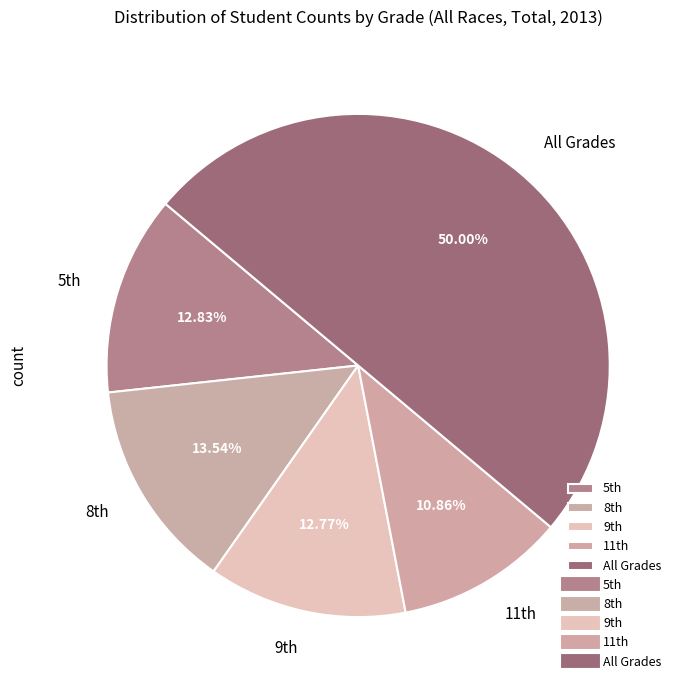

To the nearest percent, what is the average slice percentage?

20%